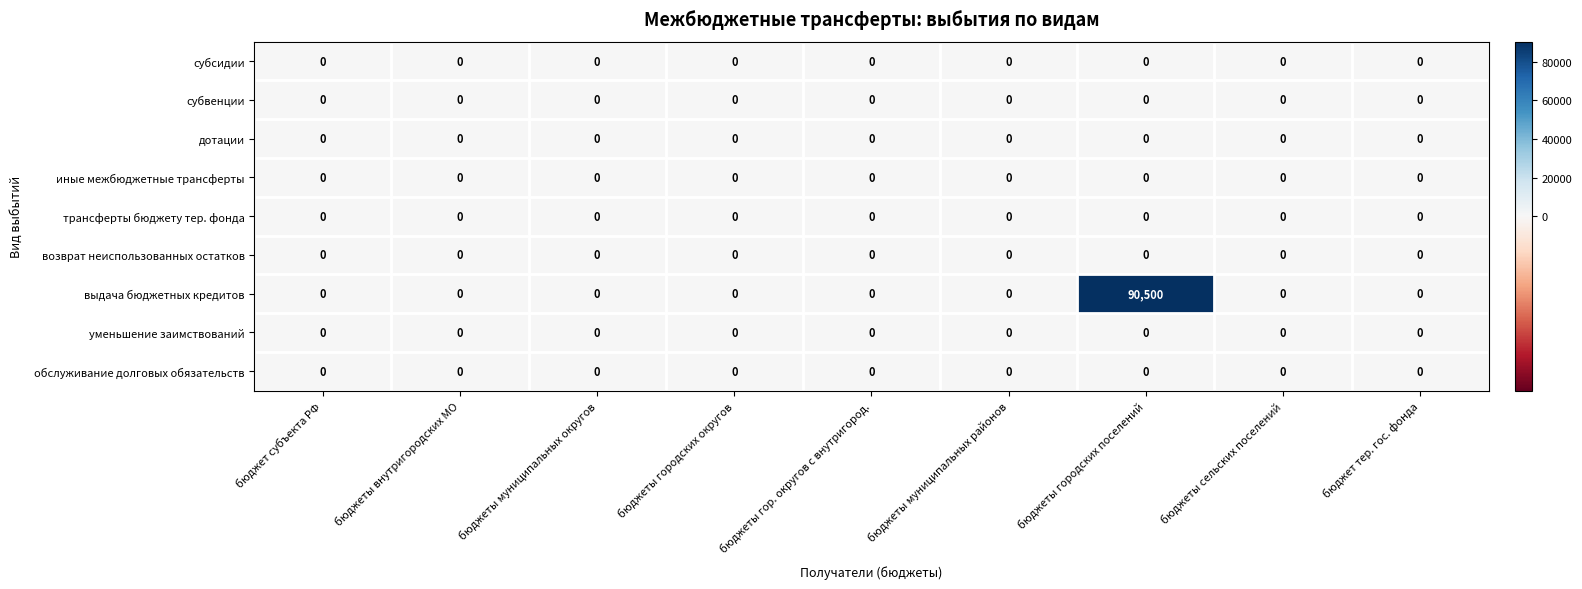

Which series has the largest total across all categories?

выдача бюджетных кредитов